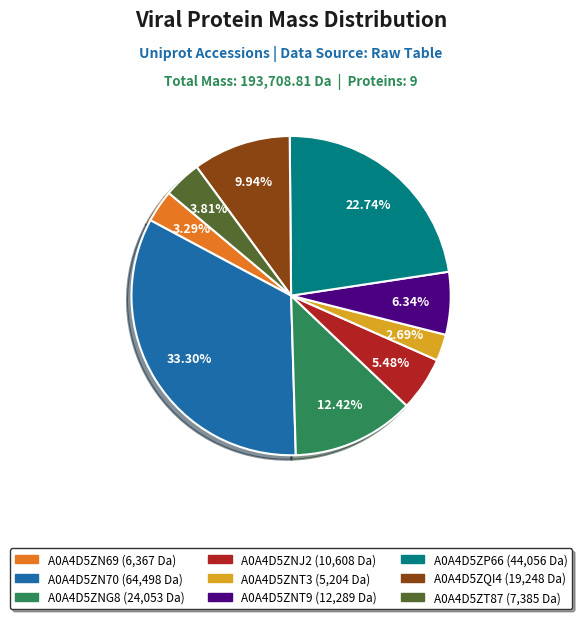

Which category has the biggest portion of the pie?

A0A4D5ZN70